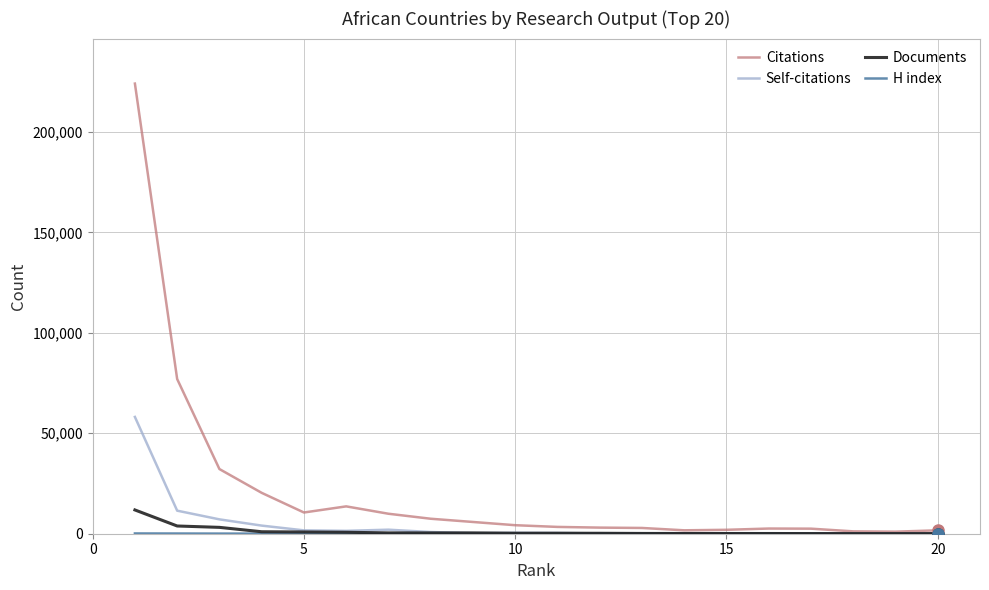

Which series has the largest range (max minus min)?

Citations